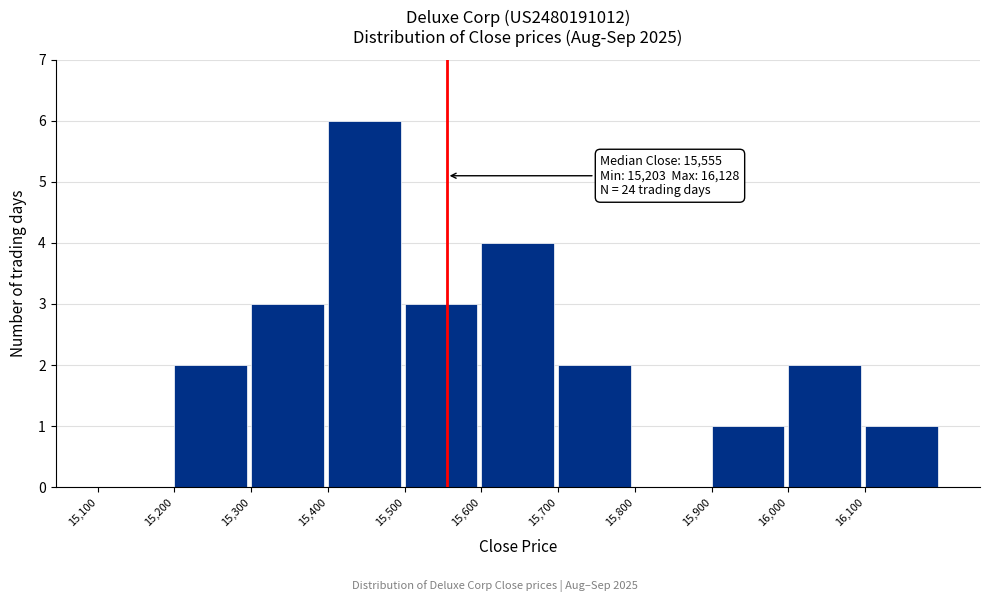

Over which range of the x-axis is the bar tallest?

15400 to 15500